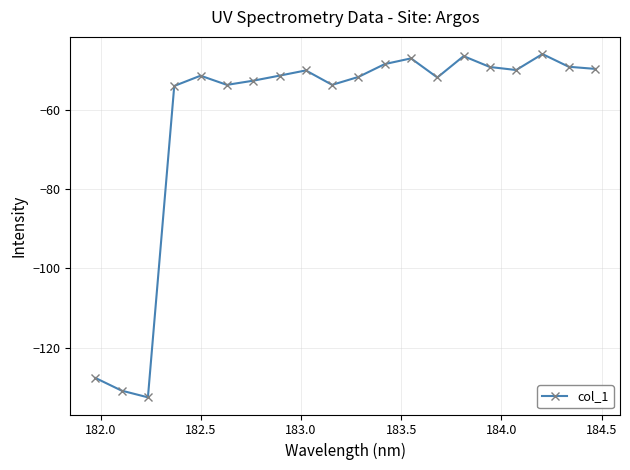

What is the difference between the maximum and minimum values?

86.6